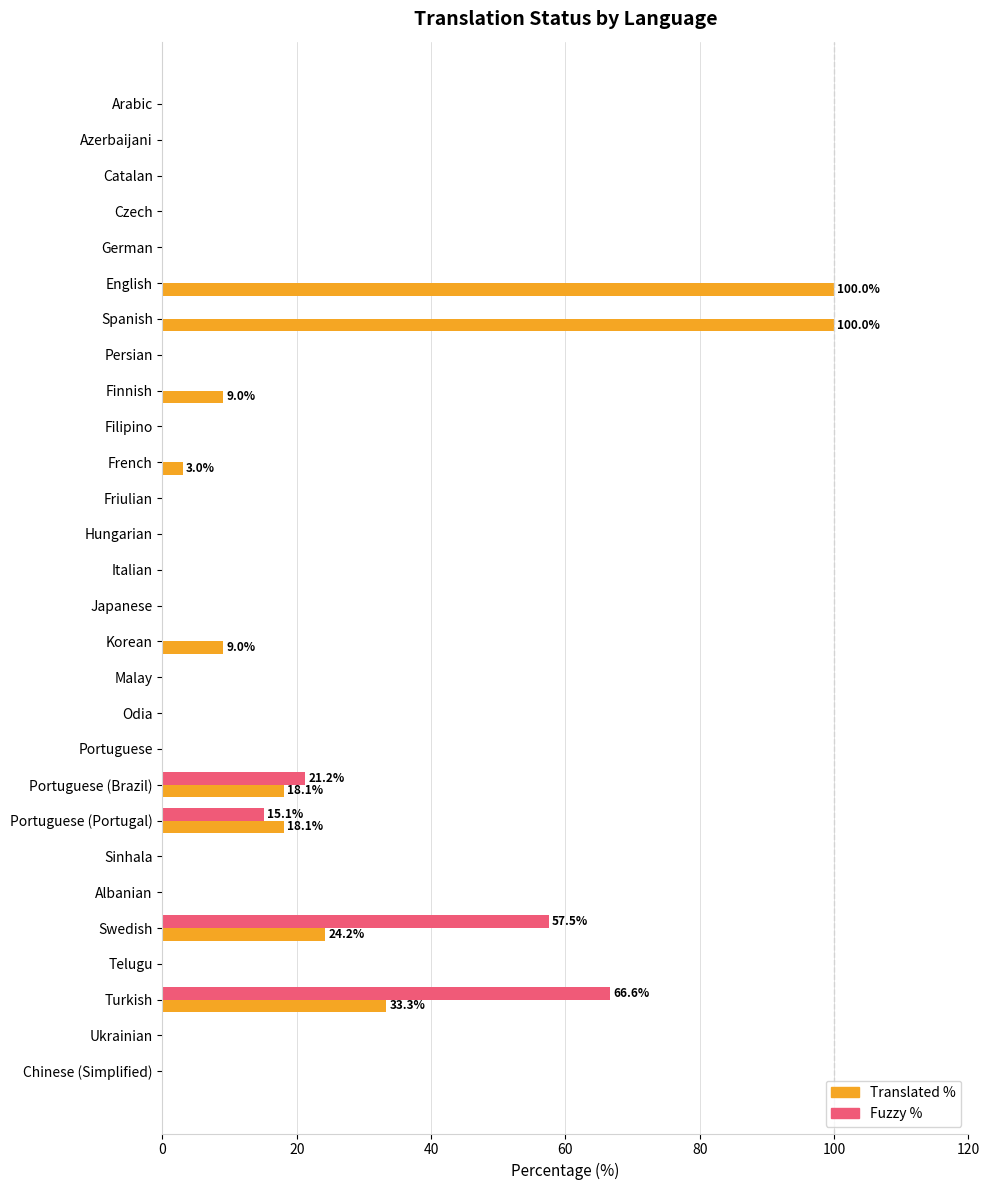

What is the maximum value shown in the chart?

100.0